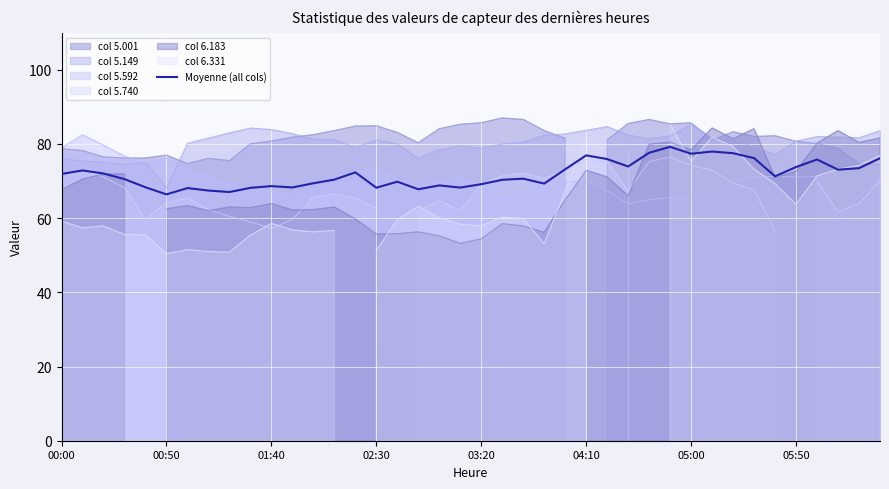

Between 24 and 28, which is larger?

28